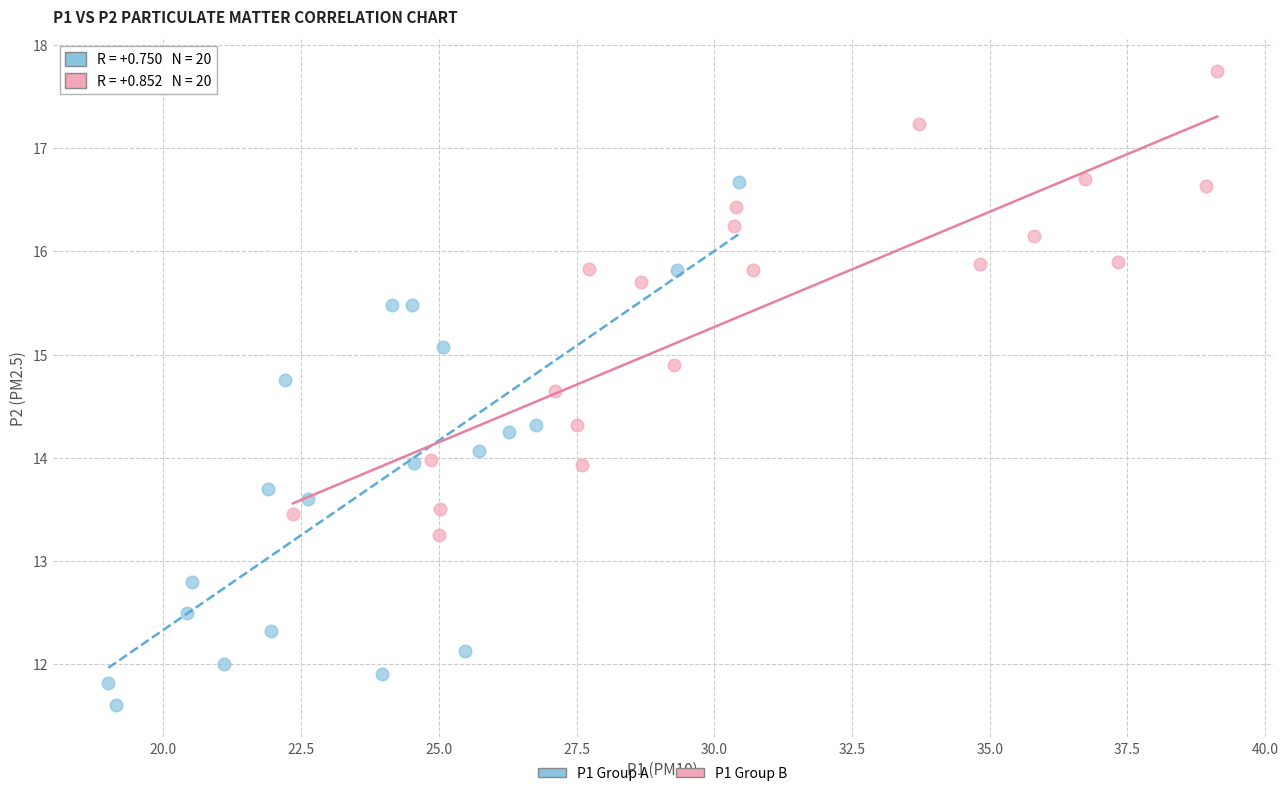

Which series contains the highest Y value?

P1 Group B